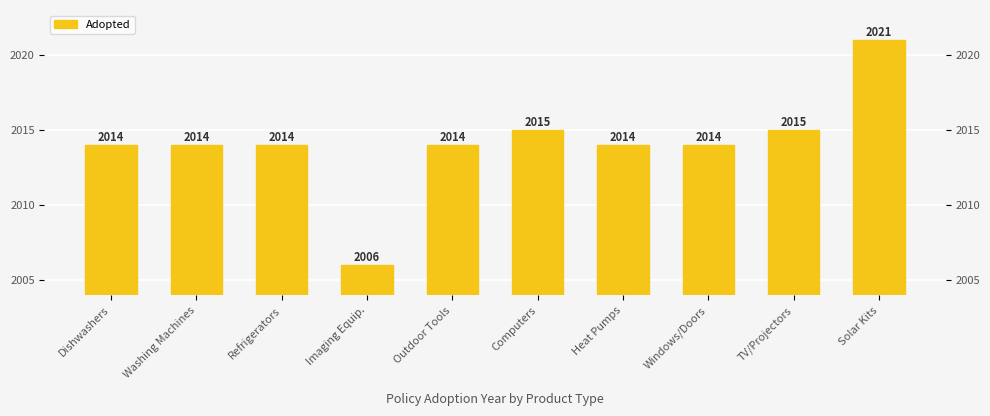

What is the label of the 3rd bar from the right?

Windows/Doors